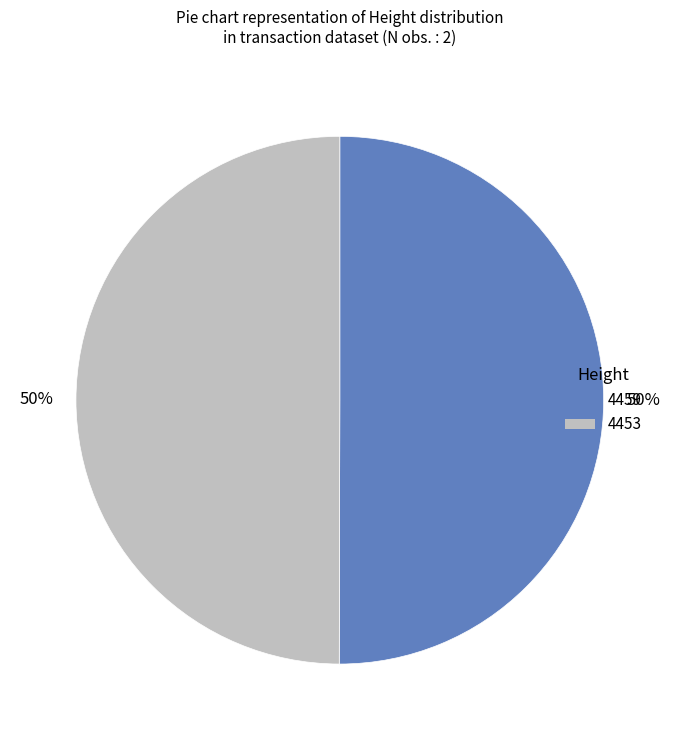

To the nearest percent, what percentage of the pie is 4459?

50%